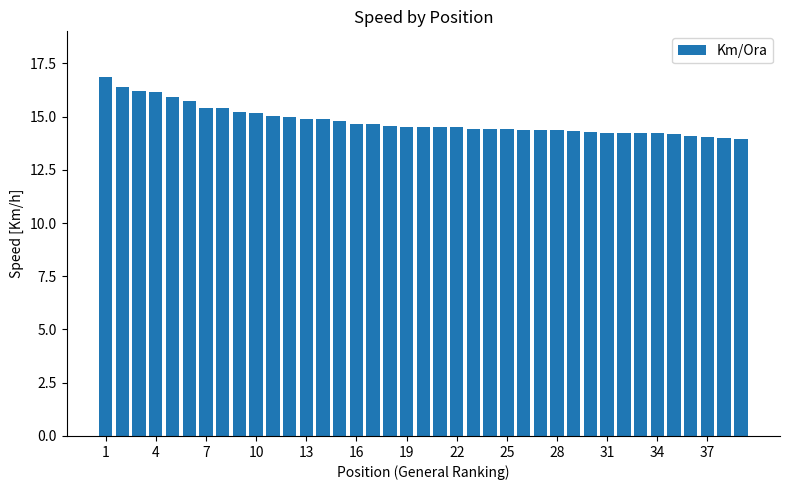

What is the maximum value shown in the chart?

16.9